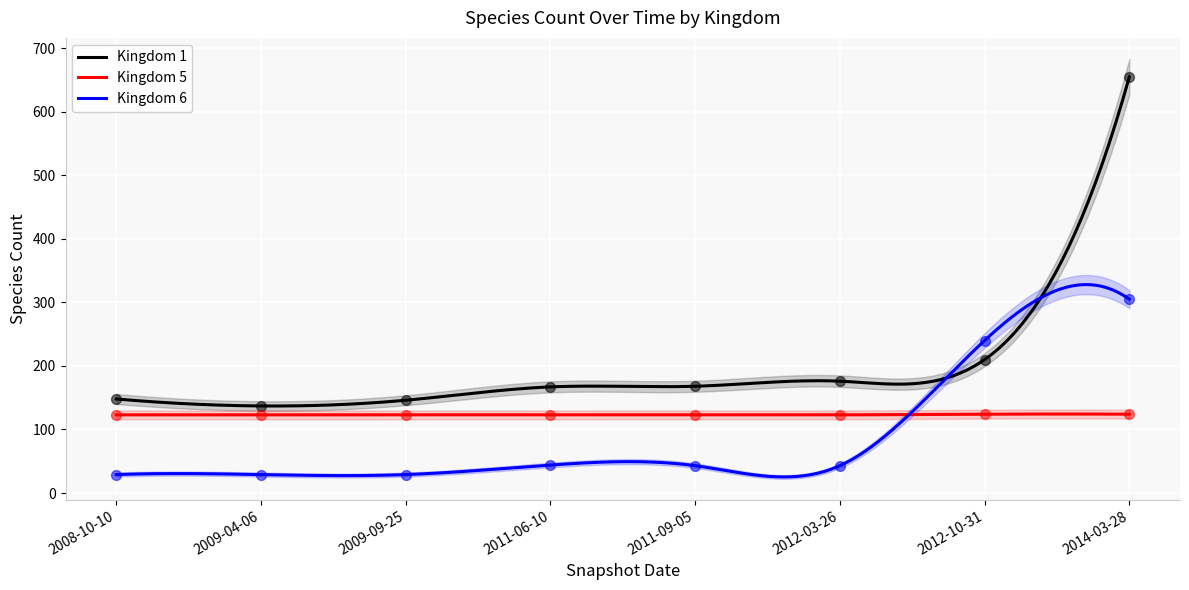

What are all the series names shown in the legend?

Kingdom 1, Kingdom 5, Kingdom 6